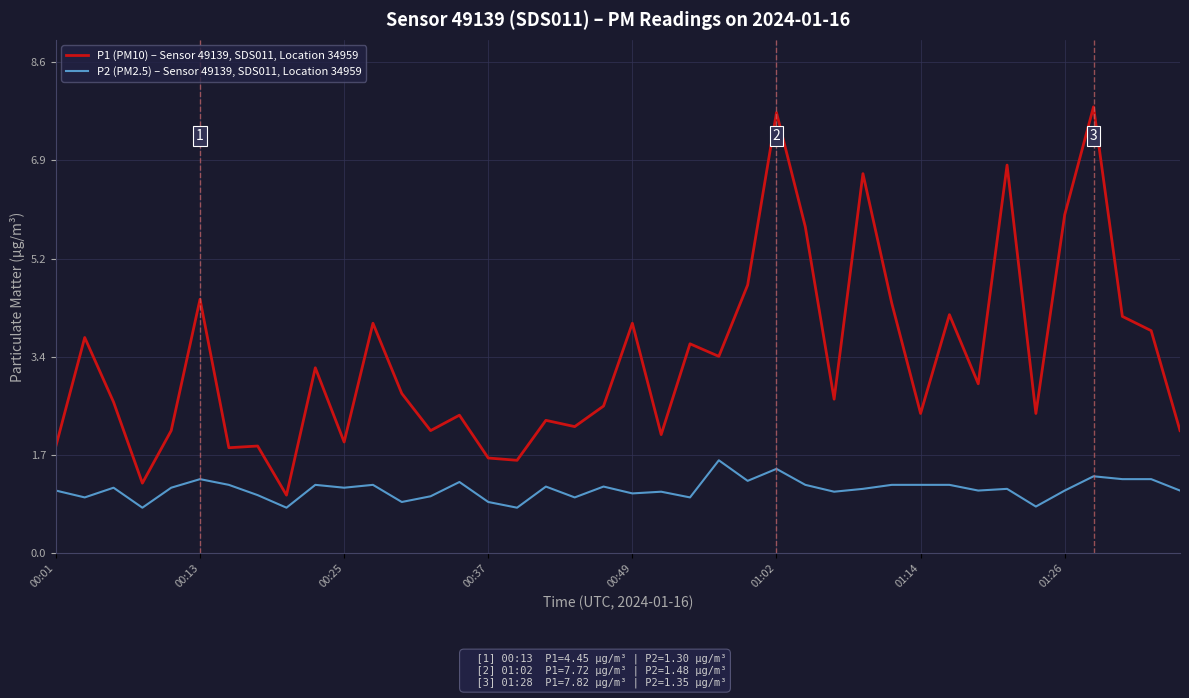

True or false: P2 (PM2.5) – Sensor 49139, SDS011, Location 34959 has more than 2 points higher than both neighbors.

True